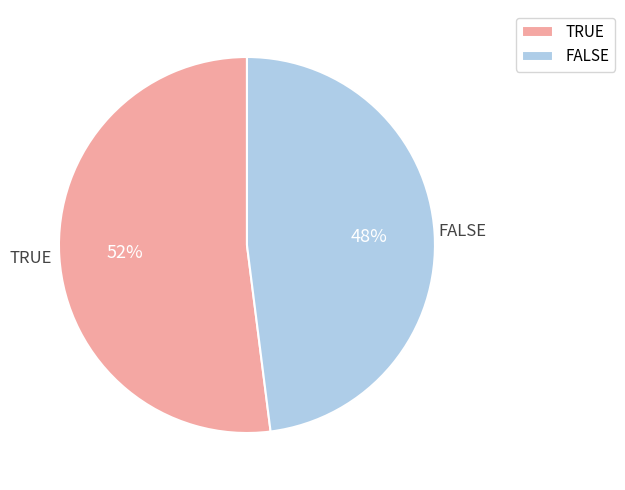

How many segments does this pie chart have?

2